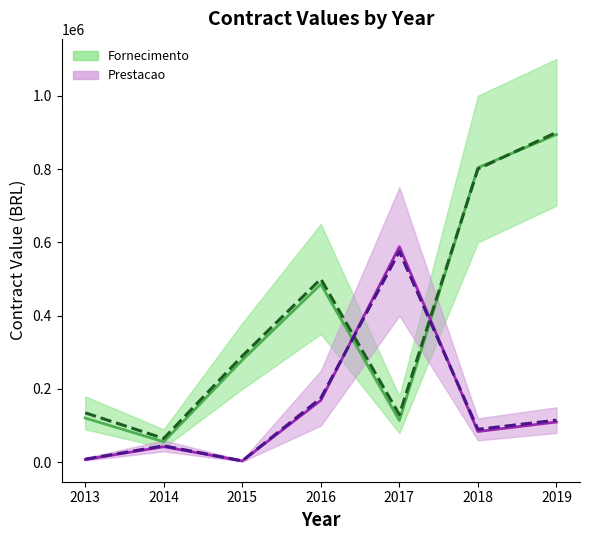

Which series has the largest total across all categories?

Fornecimento (mean)